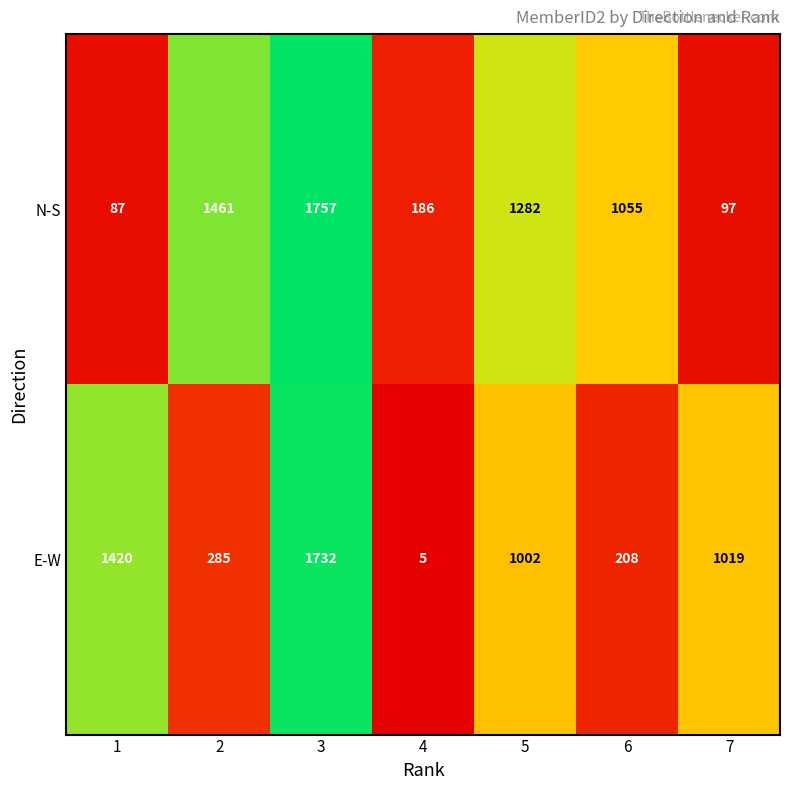

Reading left to right, extract all data points from this chart.

N-S: 87	1461	1757	186	1282	1055	97
E-W: 1420	285	1732	5	1002	208	1019